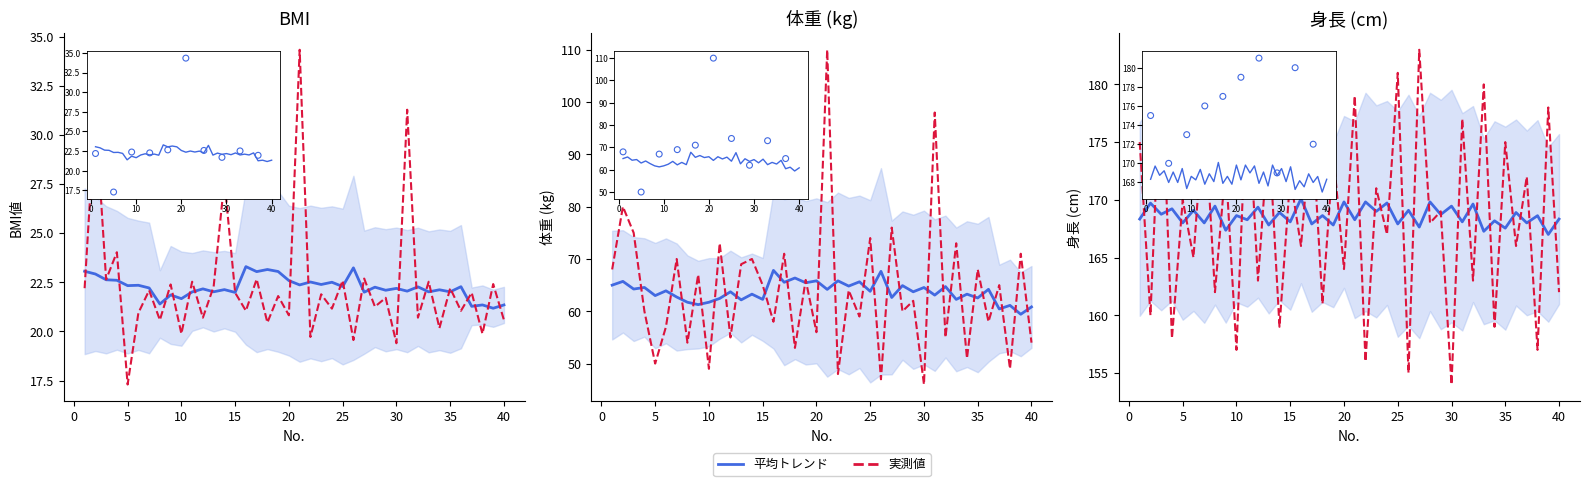

At how many categories does at least one series exceed 169?

32